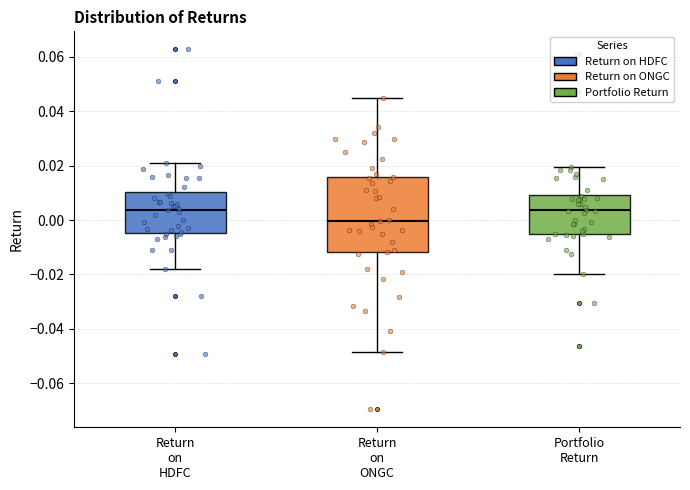

Reading left to right, transcribe this box plot: for each box, give where its median line is, the range the box spans, and where its two whiskers end, as read against the y-axis. The values are not printed on the chart, so give them approximately, as read against the axis.

Return on HDFC: median 0.004, box -0.004 to 0.010, whiskers -0.018 to 0.020
Return on ONGC: median 0.000, box -0.012 to 0.016, whiskers -0.048 to 0.044
Portfolio Return: median 0.004, box -0.006 to 0.010, whiskers -0.020 to 0.020